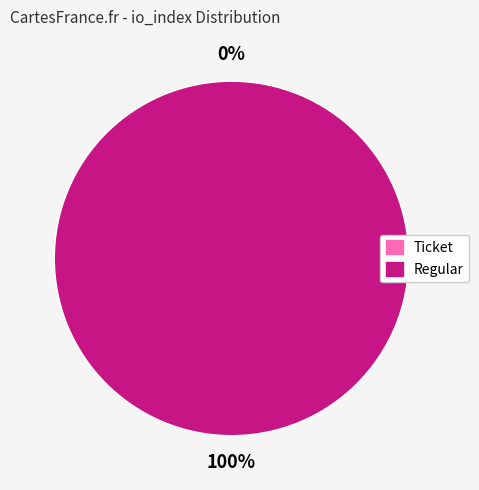

Is there a majority slice in this chart?

Yes